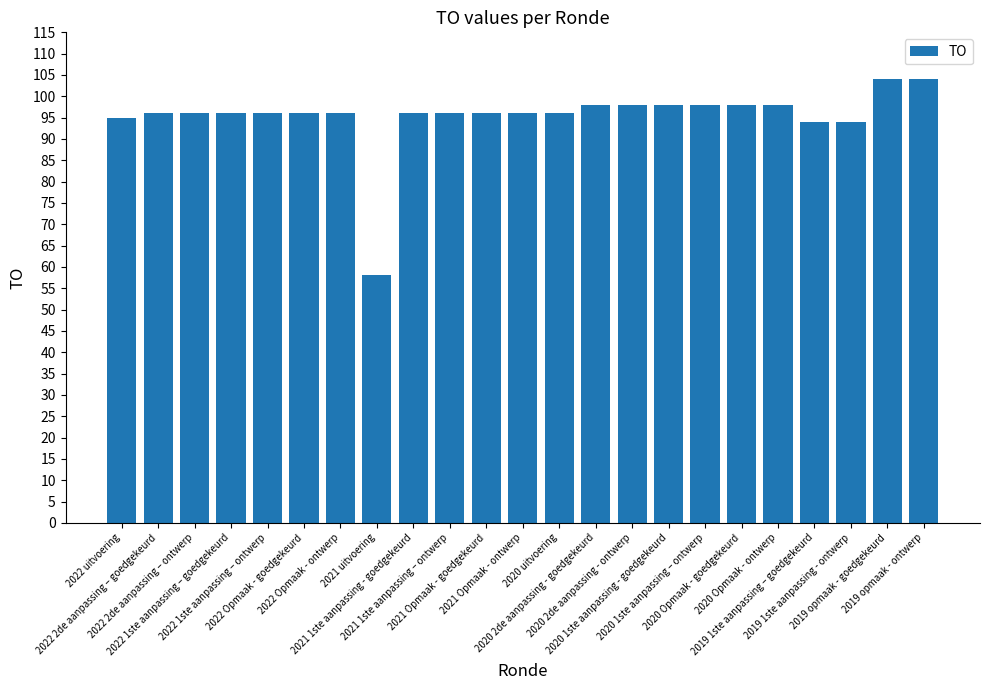

The chart shows a value of 22 at 2021 1ste aanpassing - goedgekeurd. True or false?

False